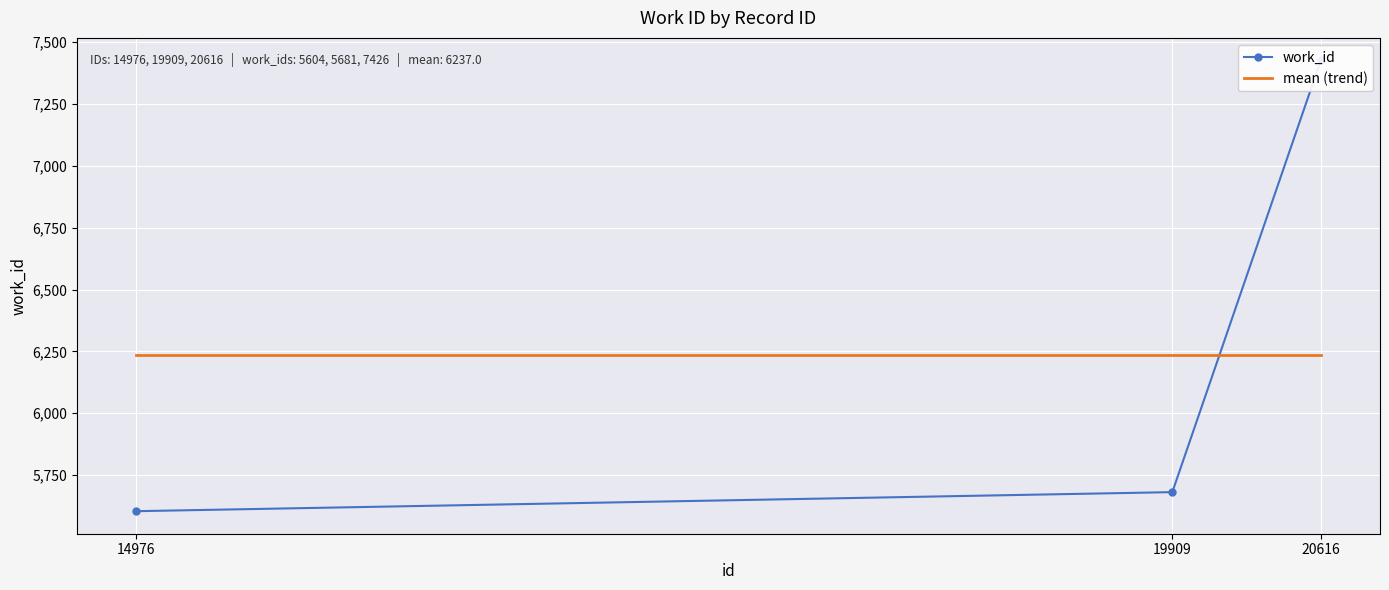

Reading left to right, list all the values displayed in this chart.

work_id: 5604	5681	7426
mean (trend): 6237	6237	6237